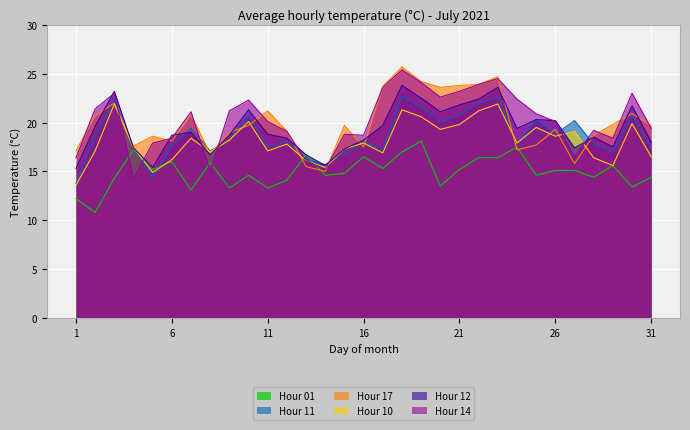

At which label is Hour 10 closest to 17?

8